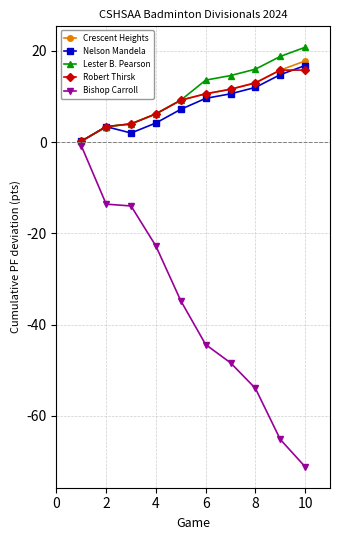

Which series has the widest spread of values?

Bishop Carroll